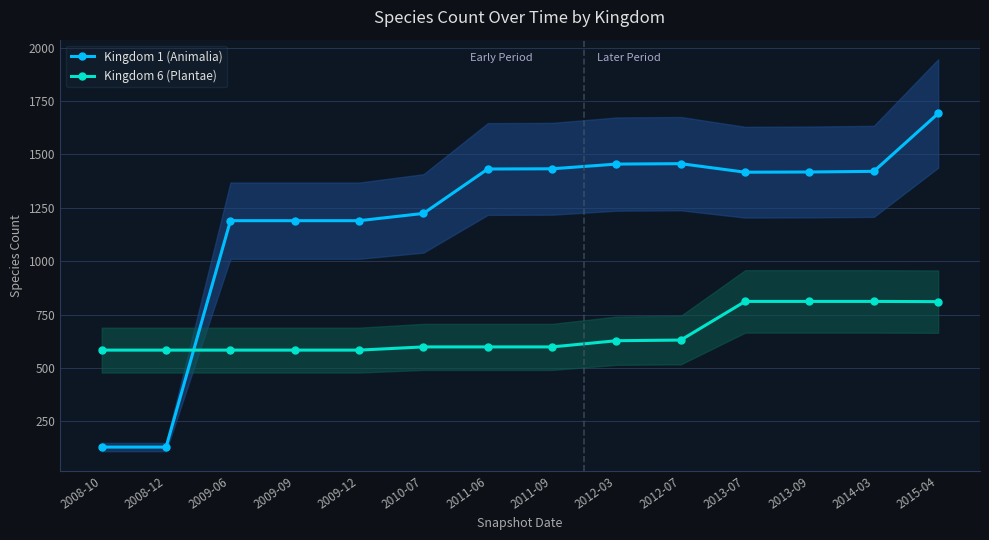

Is this an area chart (filled region under the line)?

No